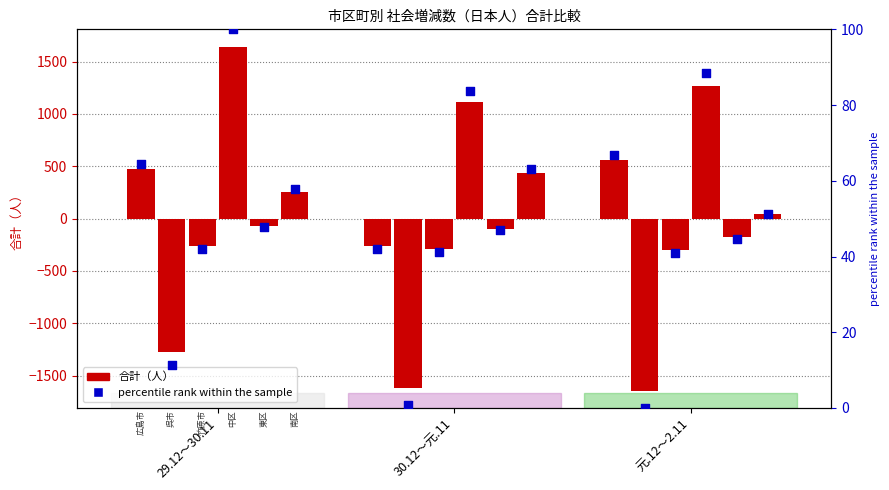

What is the total value across all series at 29.12～30.11?

757